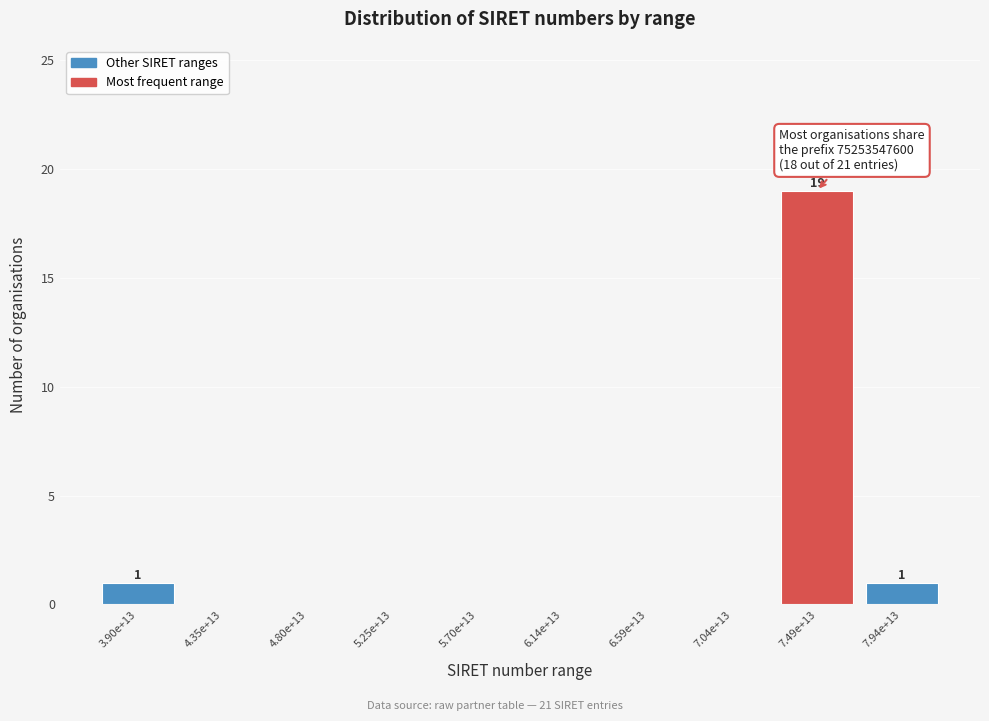

Reading left to right, extract all data points from this chart.

3.90e+13=1	4.35e+13=0	4.80e+13=0	5.25e+13=0	5.70e+13=0	6.14e+13=0	6.59e+13=0	7.04e+13=0	7.49e+13=19	7.94e+13=1